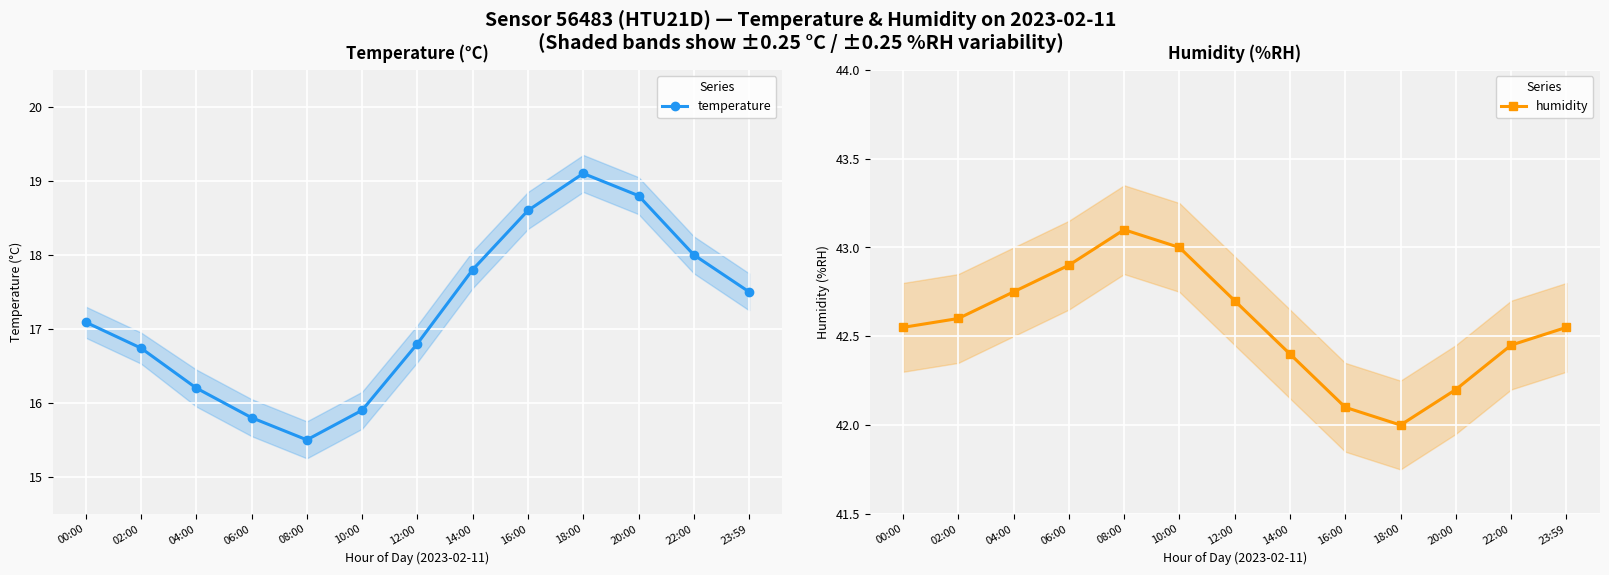

Is this an area chart (filled region under the line)?

No